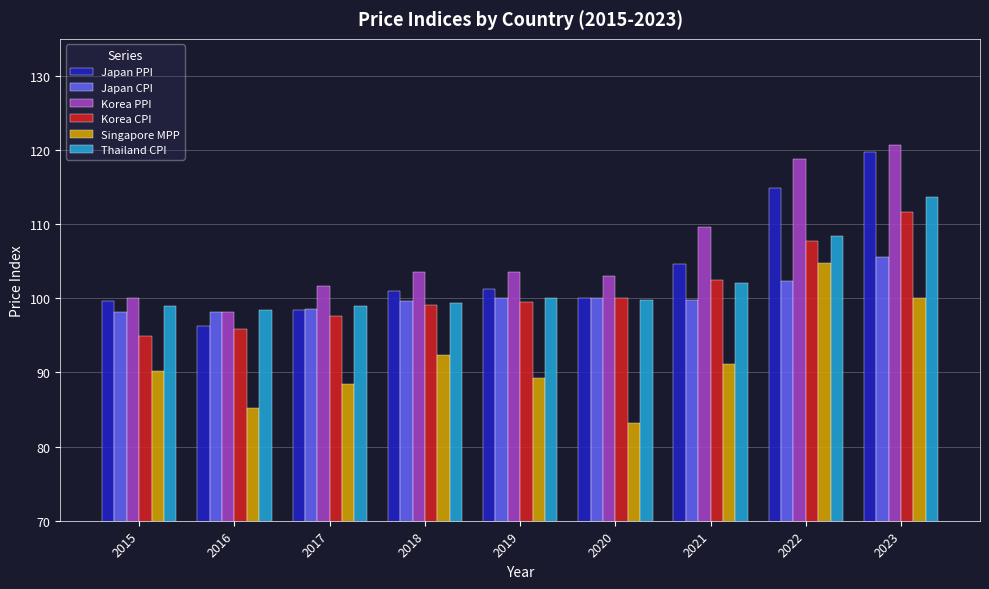

What are all the series names shown in the legend?

Japan PPI, Japan CPI, Korea PPI, Korea CPI, Singapore MPP, Thailand CPI